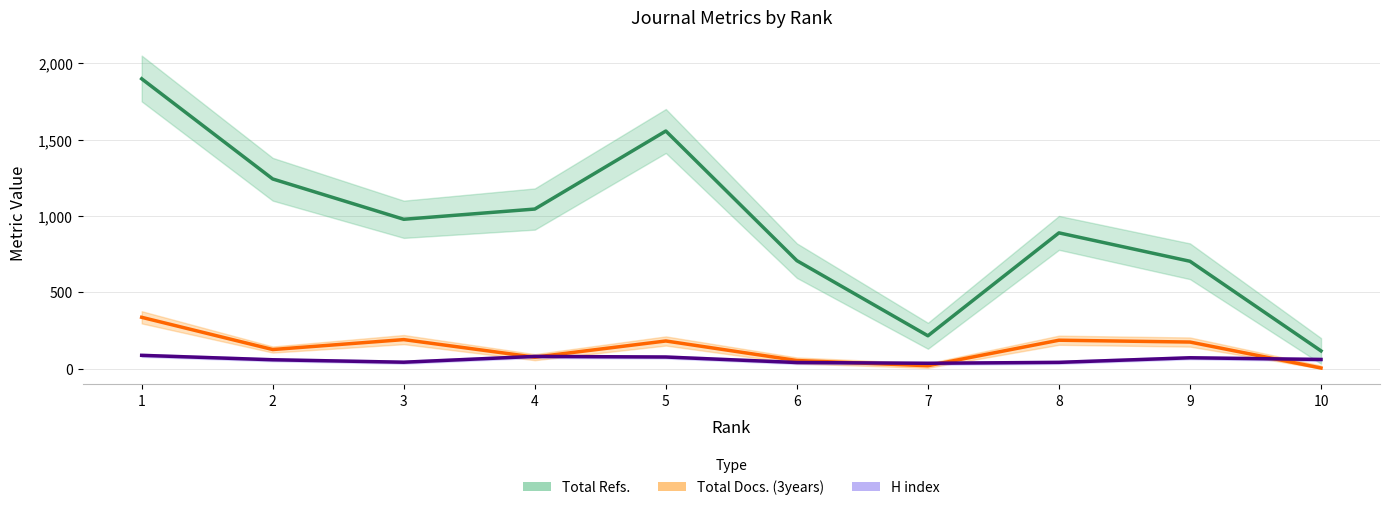

What is the difference between the H index values at 5 and 1?

11